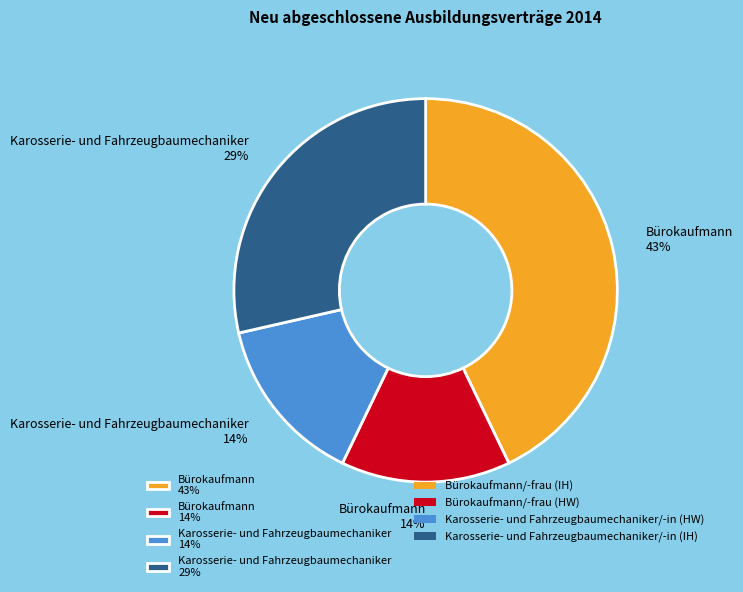

To the nearest percent, what portion does Karosserie- und Fahrzeugbaumechaniker 14% represent?

14%